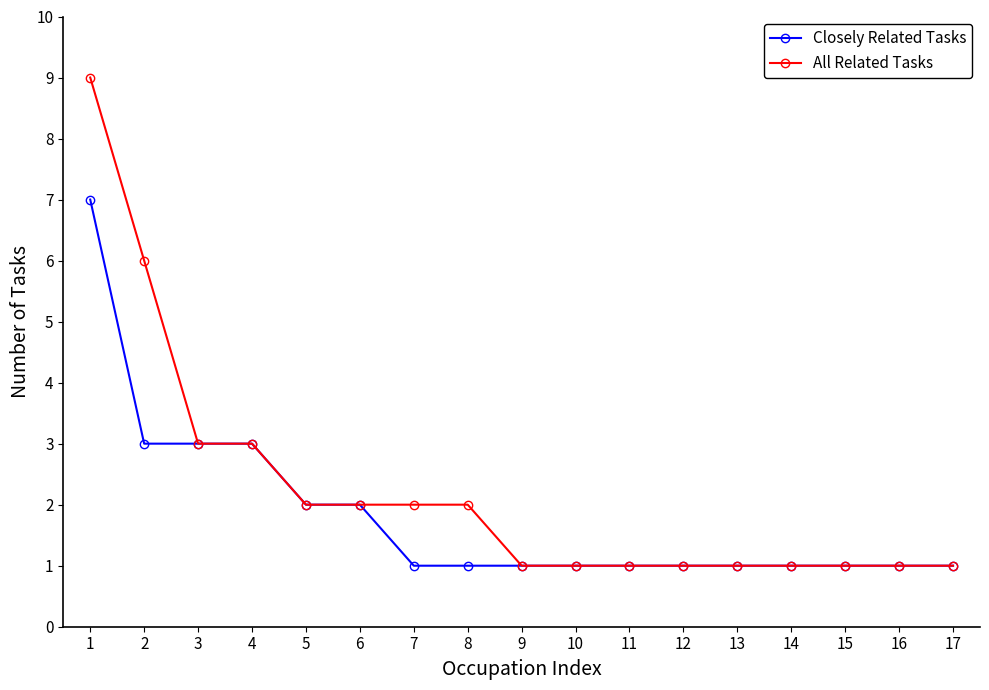

What is the spread (max minus min) of values at 1?

2